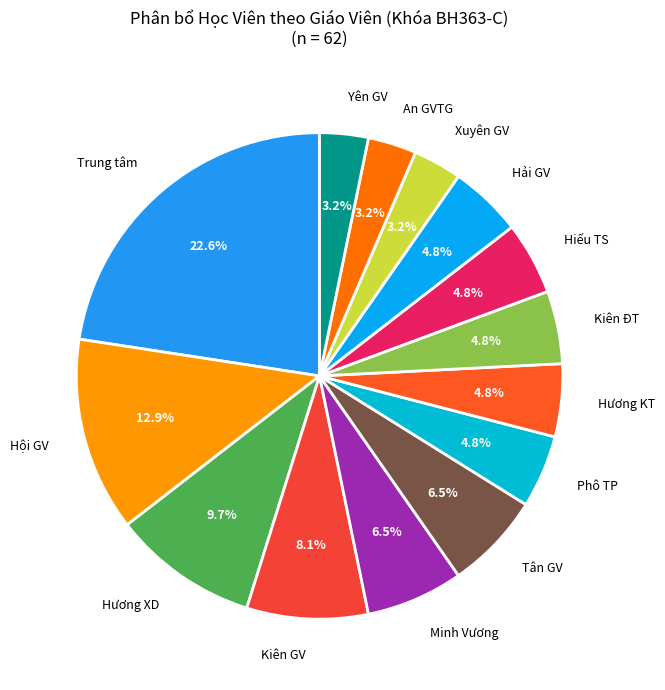

Between Hương XD and Tân GV, which is larger?

Hương XD